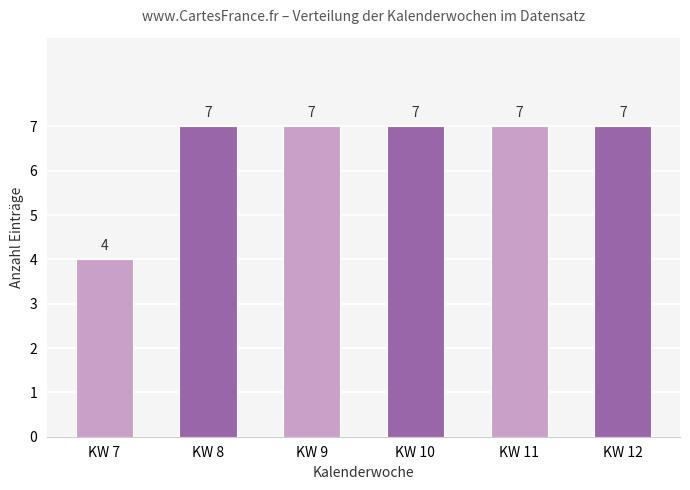

Is it true that the value at KW 8 is 4?

False